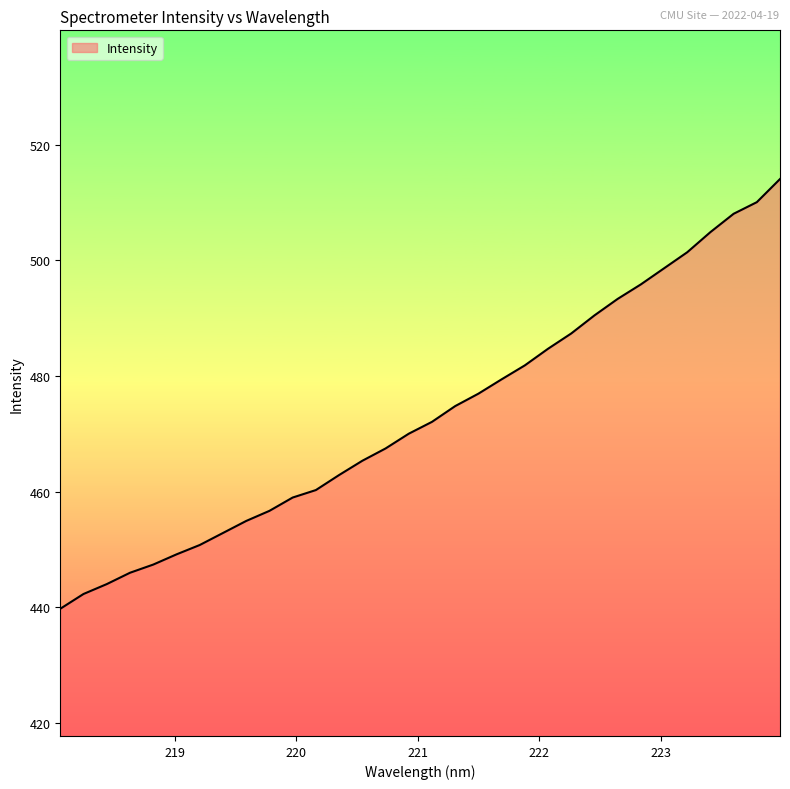

What is the difference between the maximum and minimum values?

74.3